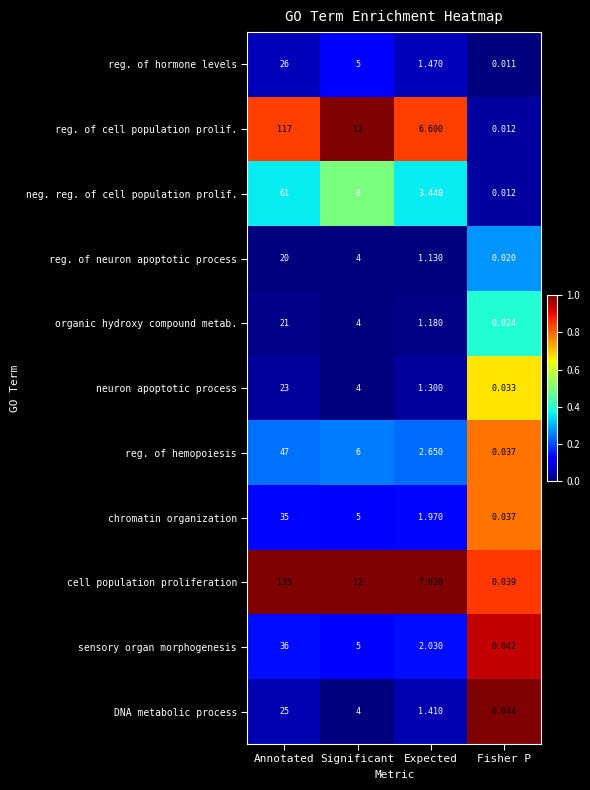

At which category does the chart reach its peak across all series?

Annotated